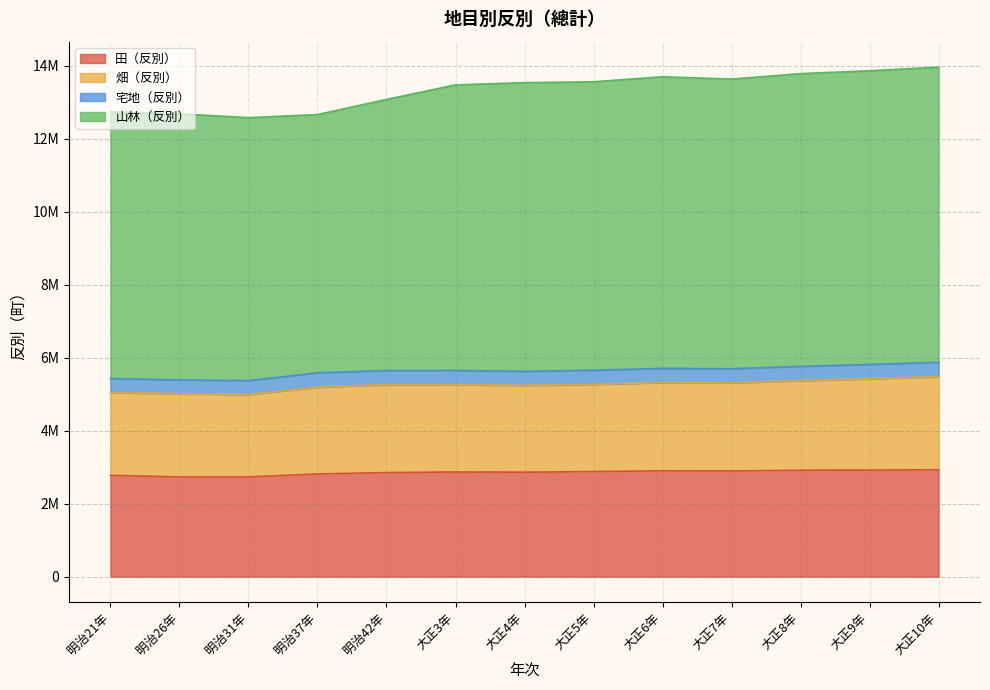

True or false: 畑（反別） has more than 1 interior local peaks.

True